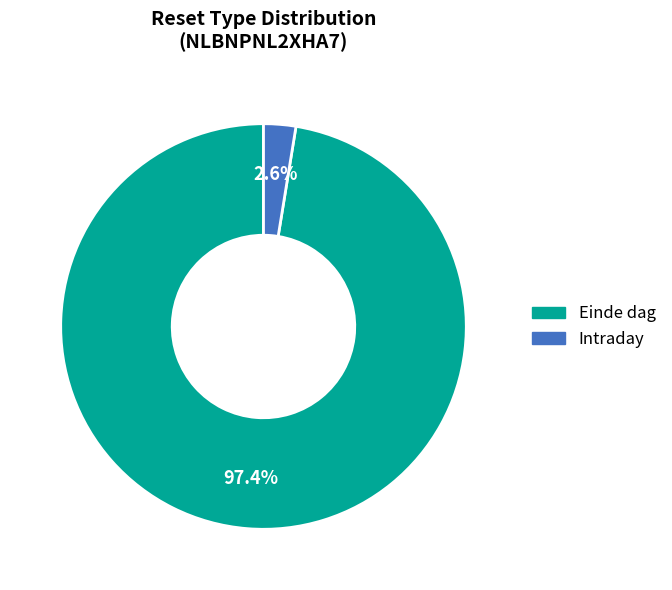

What percentage is the Einde dag slice, to the nearest percent?

97%